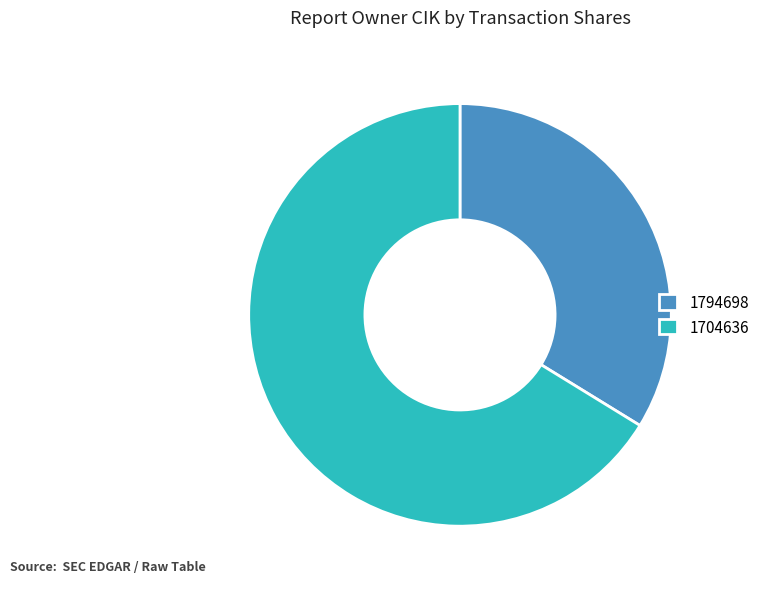

What is the largest slice in the pie chart?

1704636